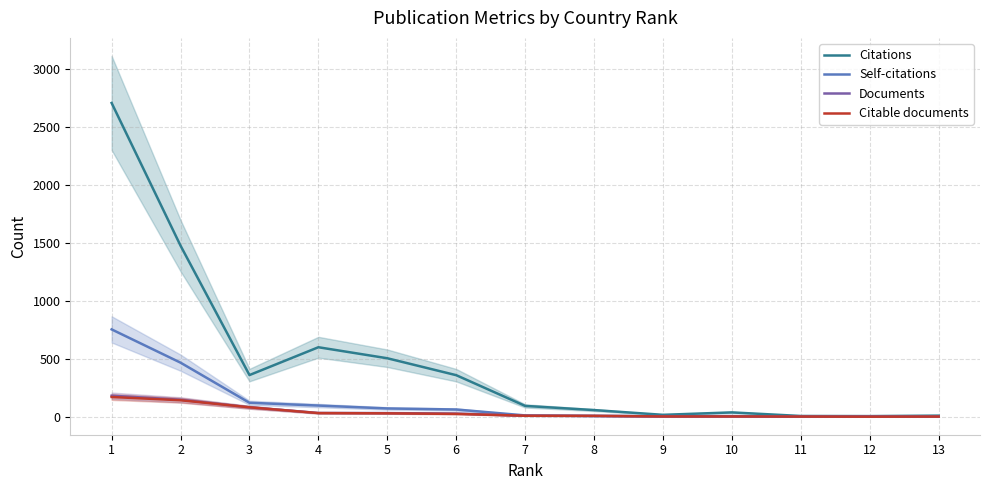

True or false: Self-citations has more than 0 points higher than both neighbors.

True